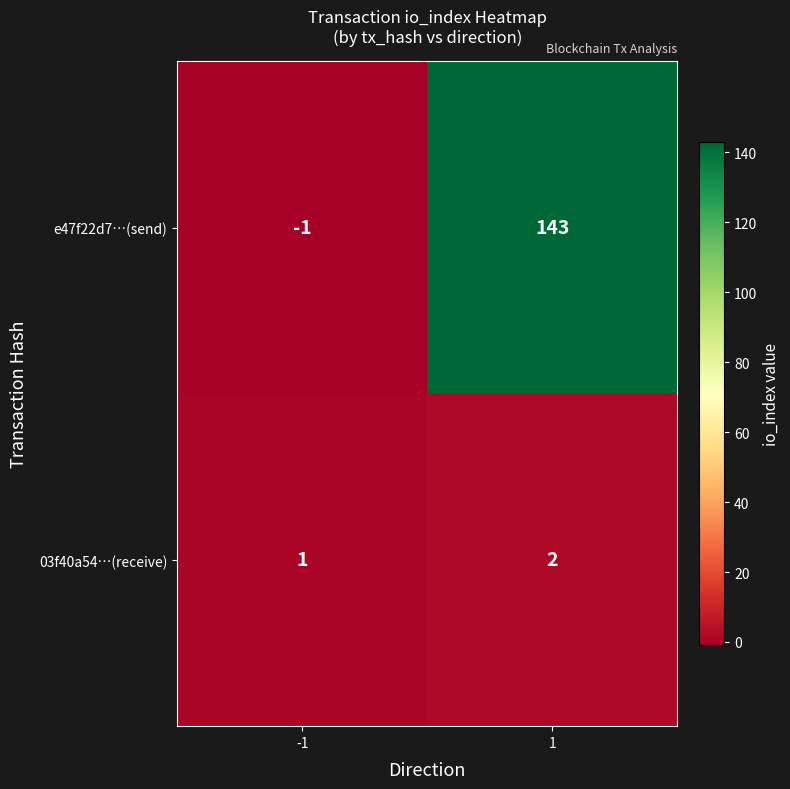

List the series in order of their peak value, lowest first.

03f40a54…(receive), e47f22d7…(send)